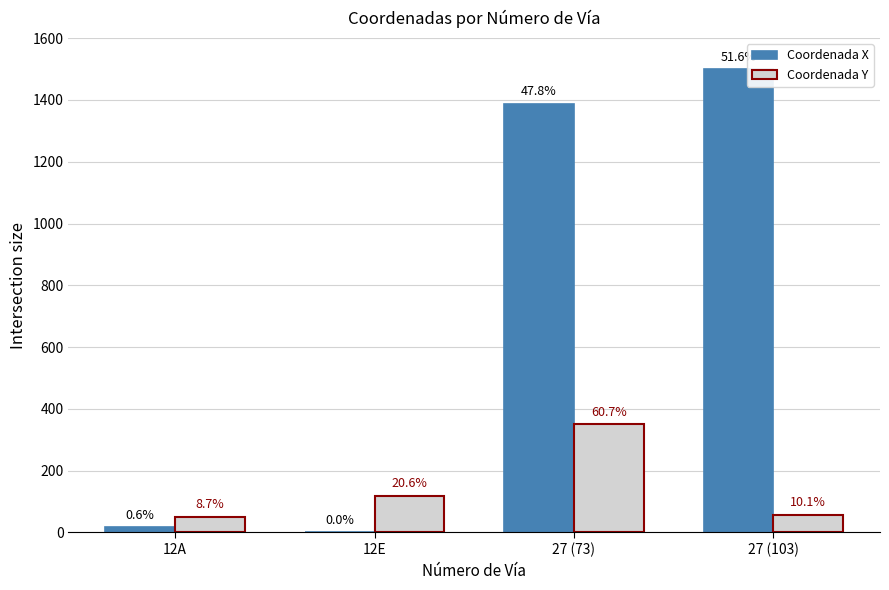

True or false: Coordenada Y has a value of 33.8 at 12A.

False